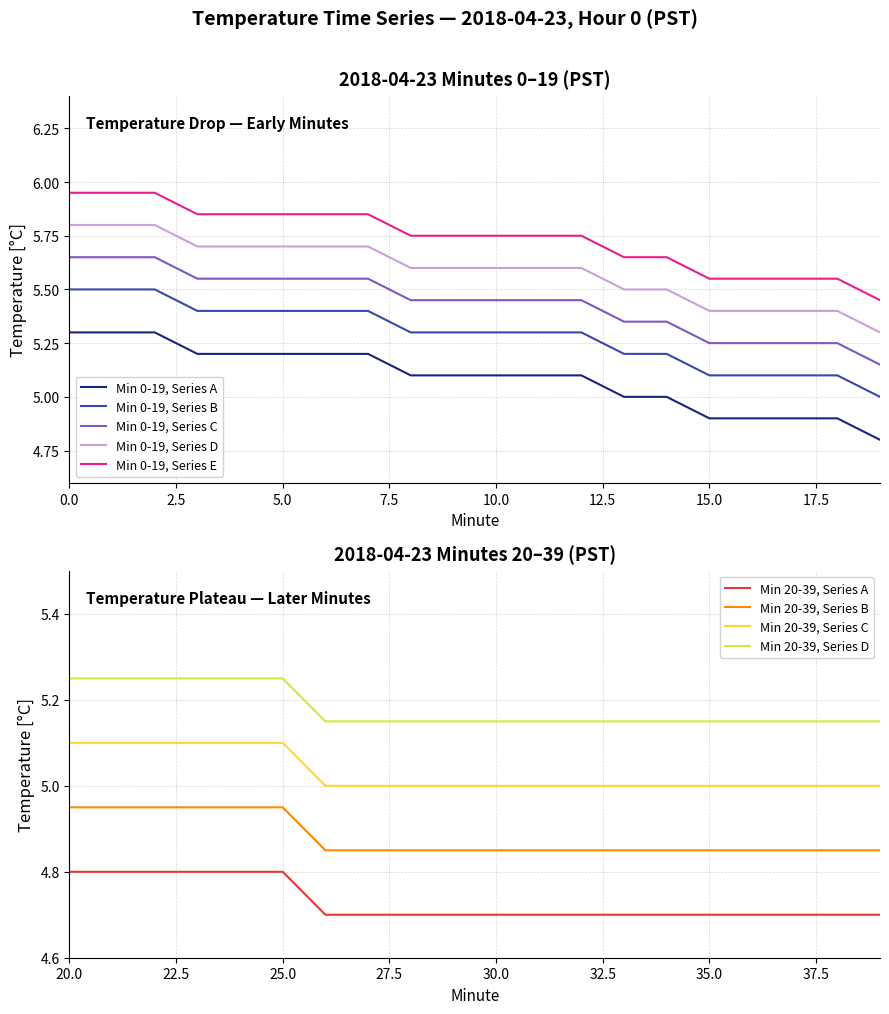

Does the chart display data point markers on the line(s)?

No